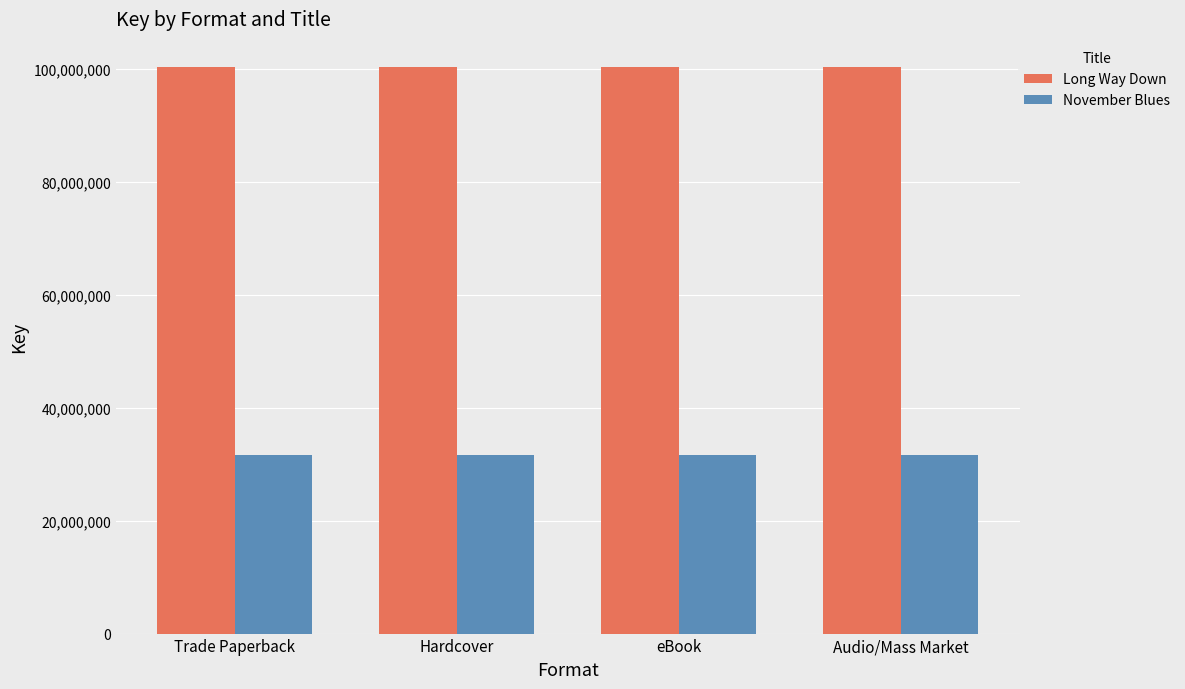

Rank the series at Hardcover from lowest to highest value.

November Blues, Long Way Down